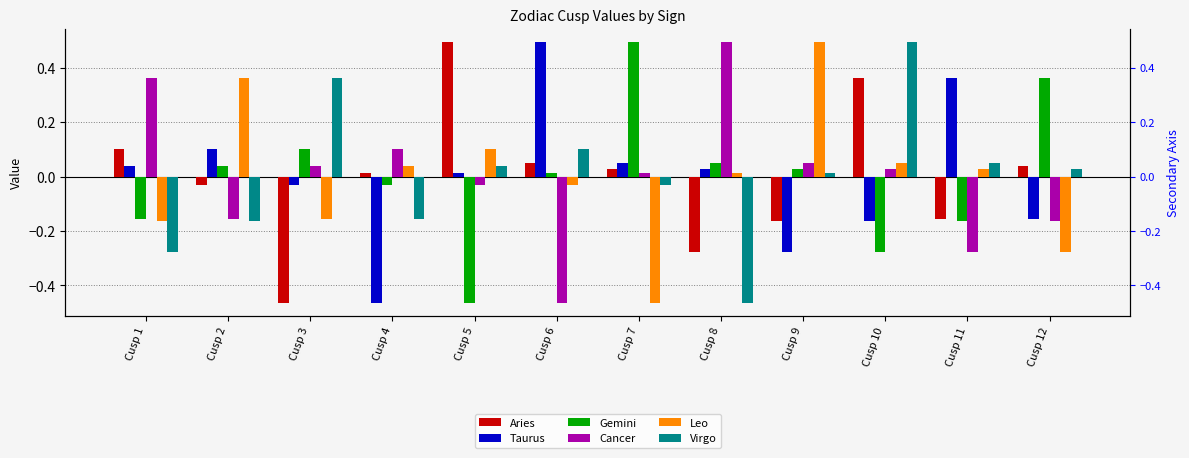

How many groups of bars are there?

12